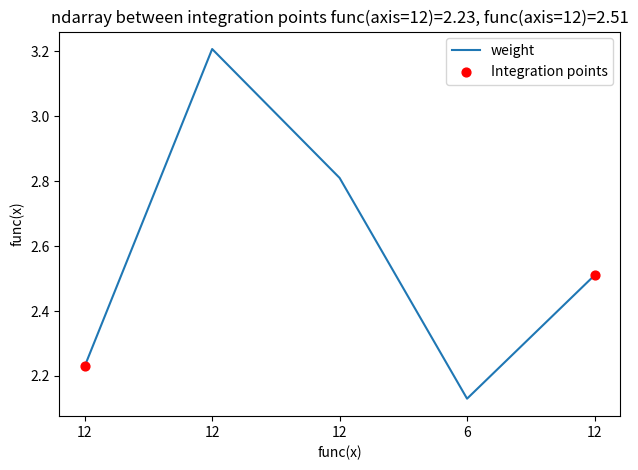

Is this an area chart (filled region under the line)?

No